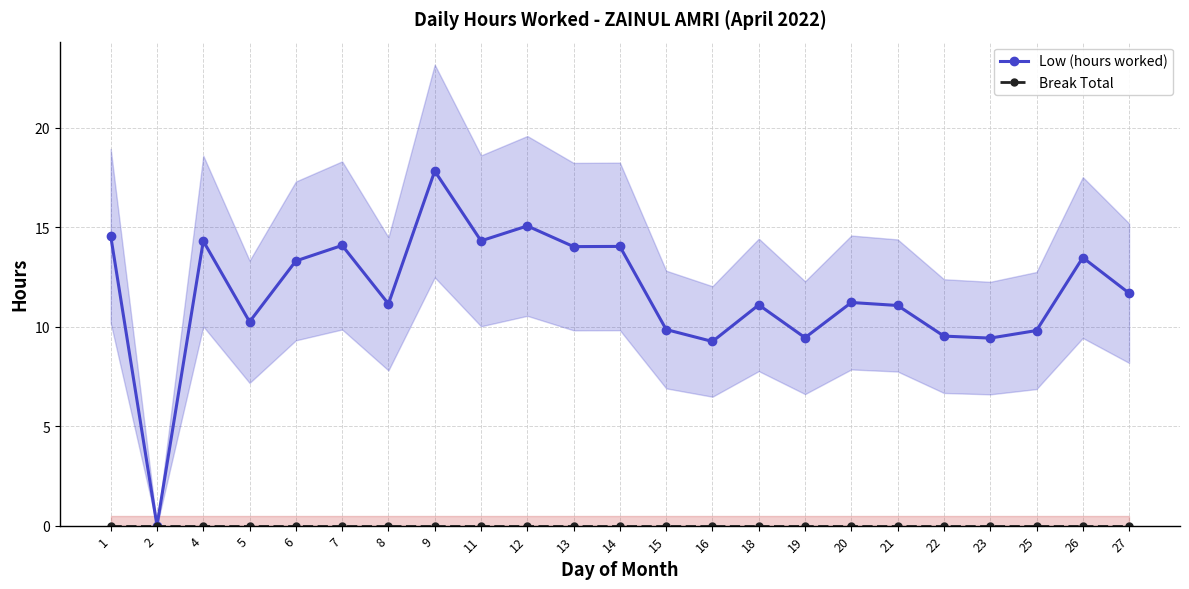

How many categories are shown in the chart?

23